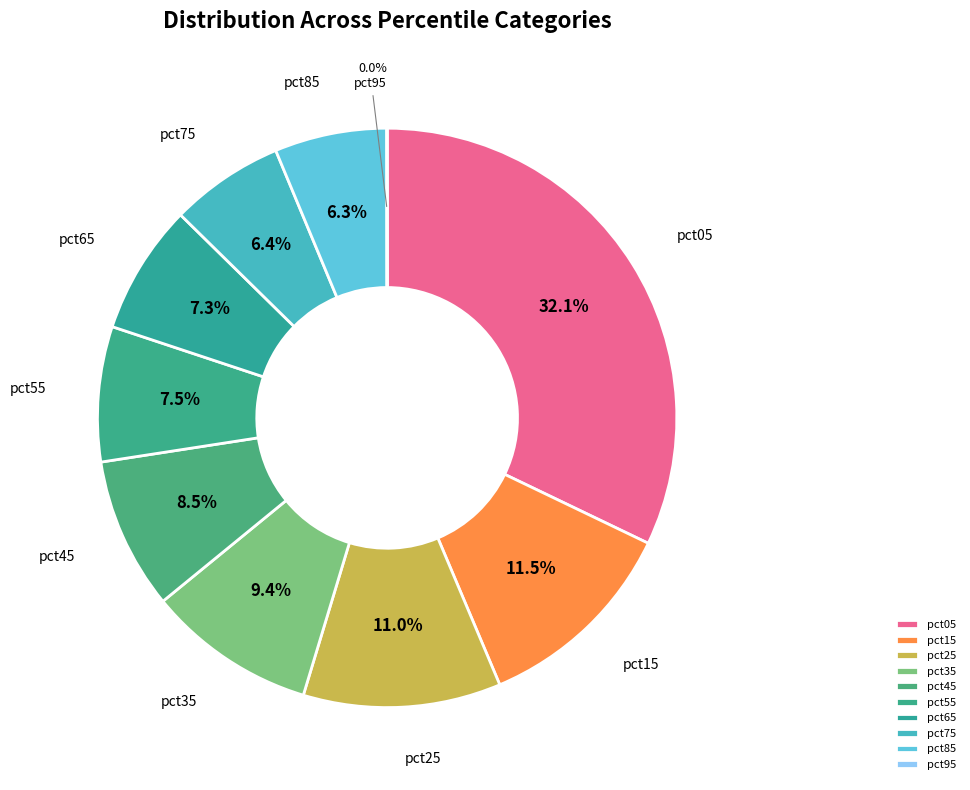

To the nearest percent, what percentage of the pie is pct45?

8%